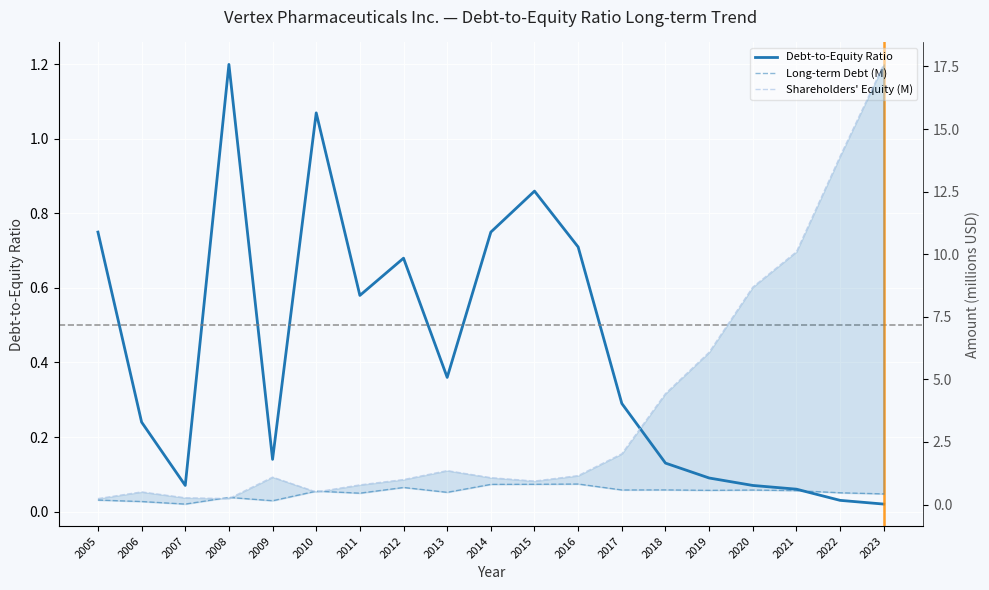

How many data points does each series have?

19